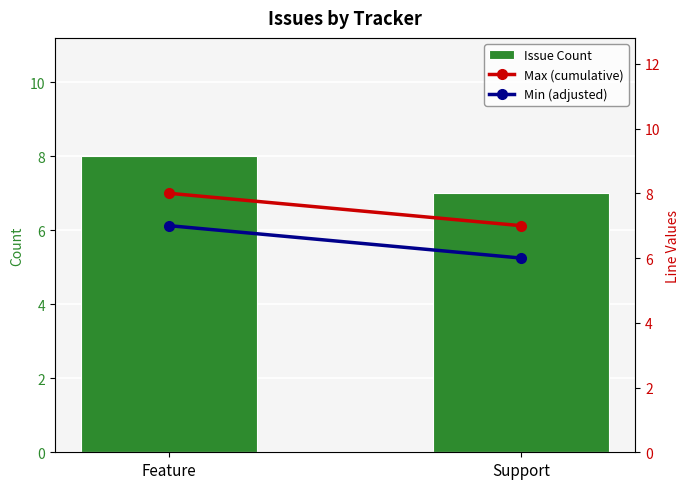

At which category is the sum across all series the highest?

Feature